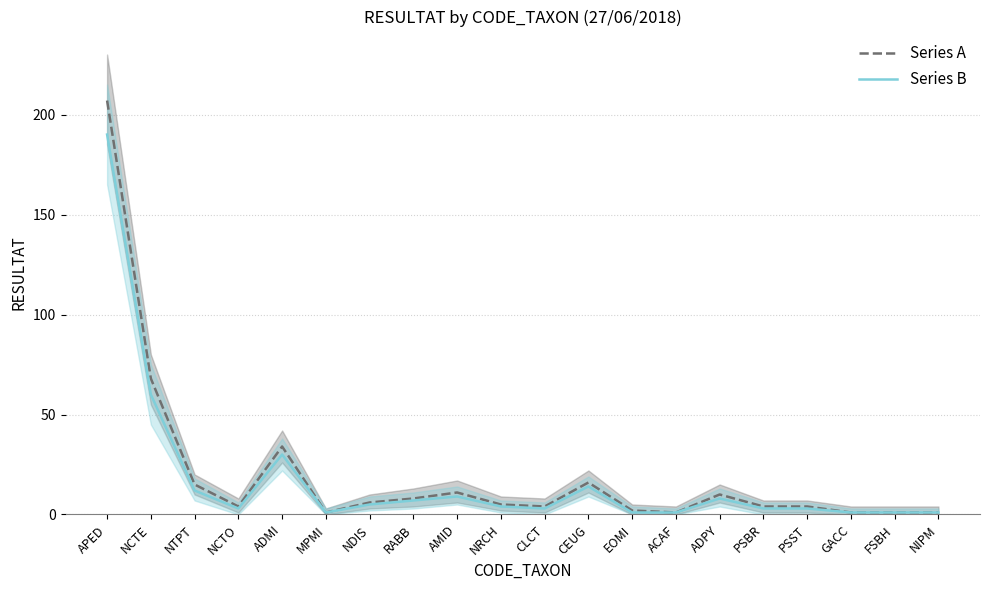

True or false: Series A and Series B cross at least once.

False